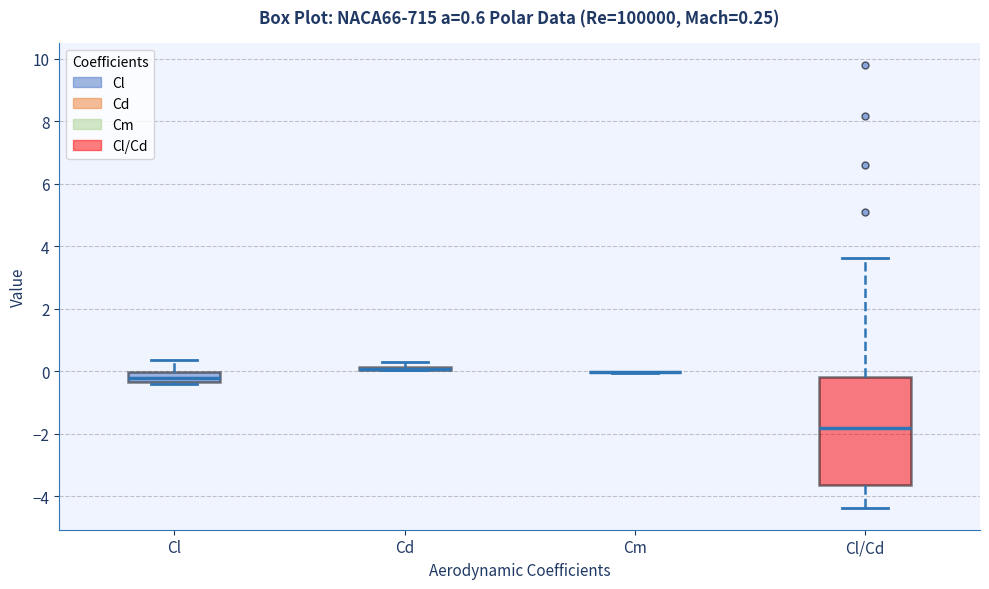

Which box is the tallest, from its lower edge to its upper edge?

Cl/Cd